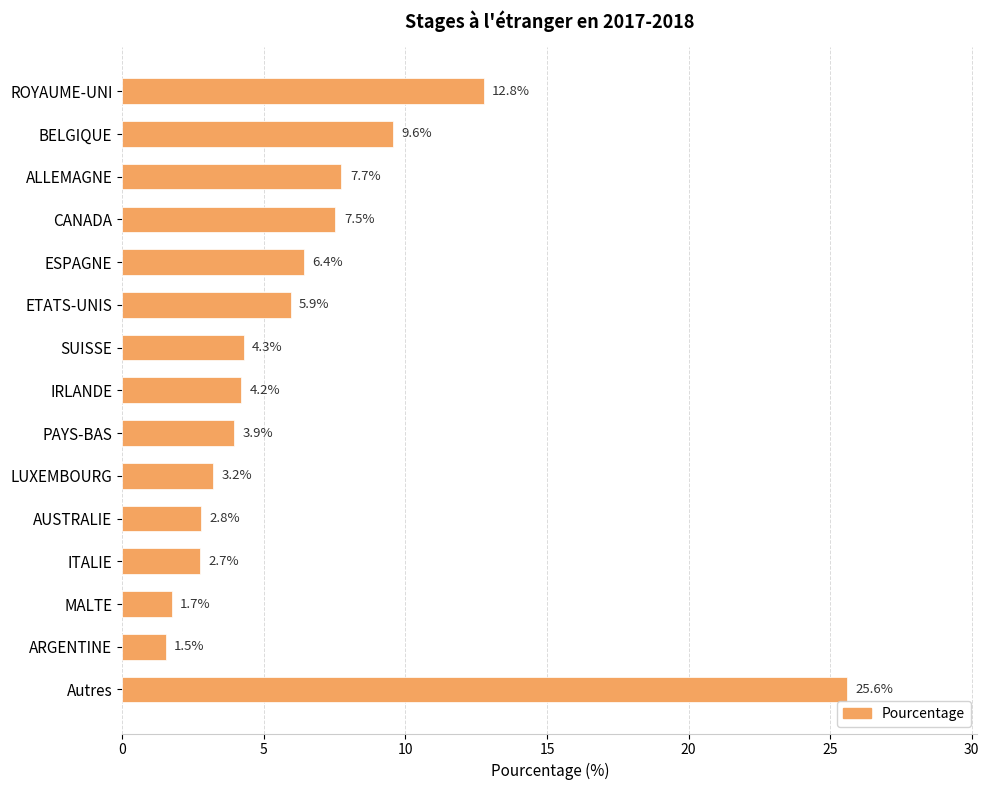

Is it true that the value at ESPAGNE is 4.4?

False